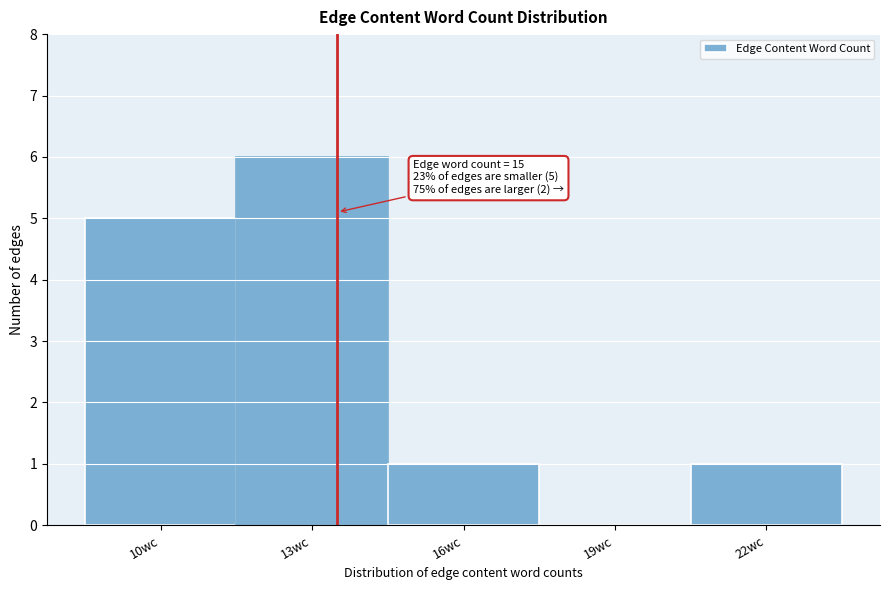

Reading left to right, transcribe all the data shown in this chart.

10wc=5	13wc=6	16wc=1	19wc=0	22wc=1